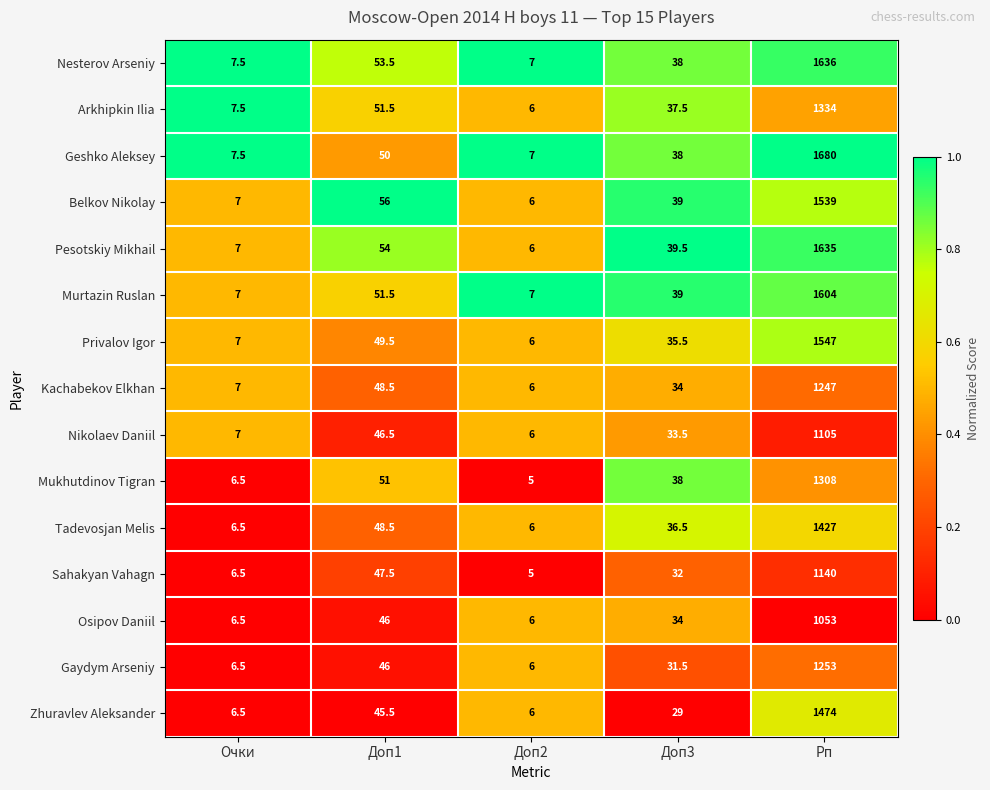

What is the total value across all series at Доп2?

91.0